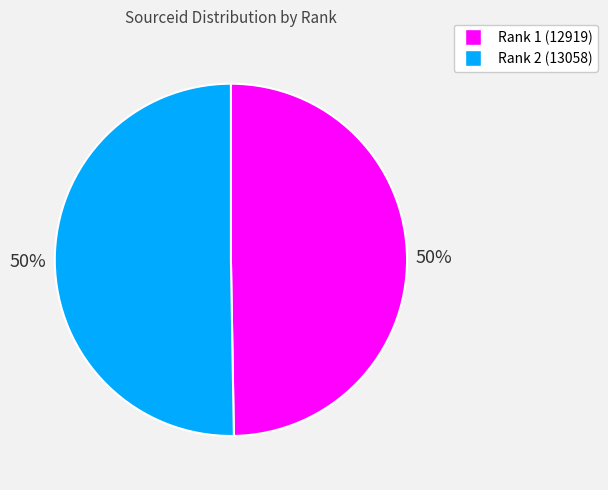

True or false: Rank 1 (12919) accounts for 50% of the total.

True